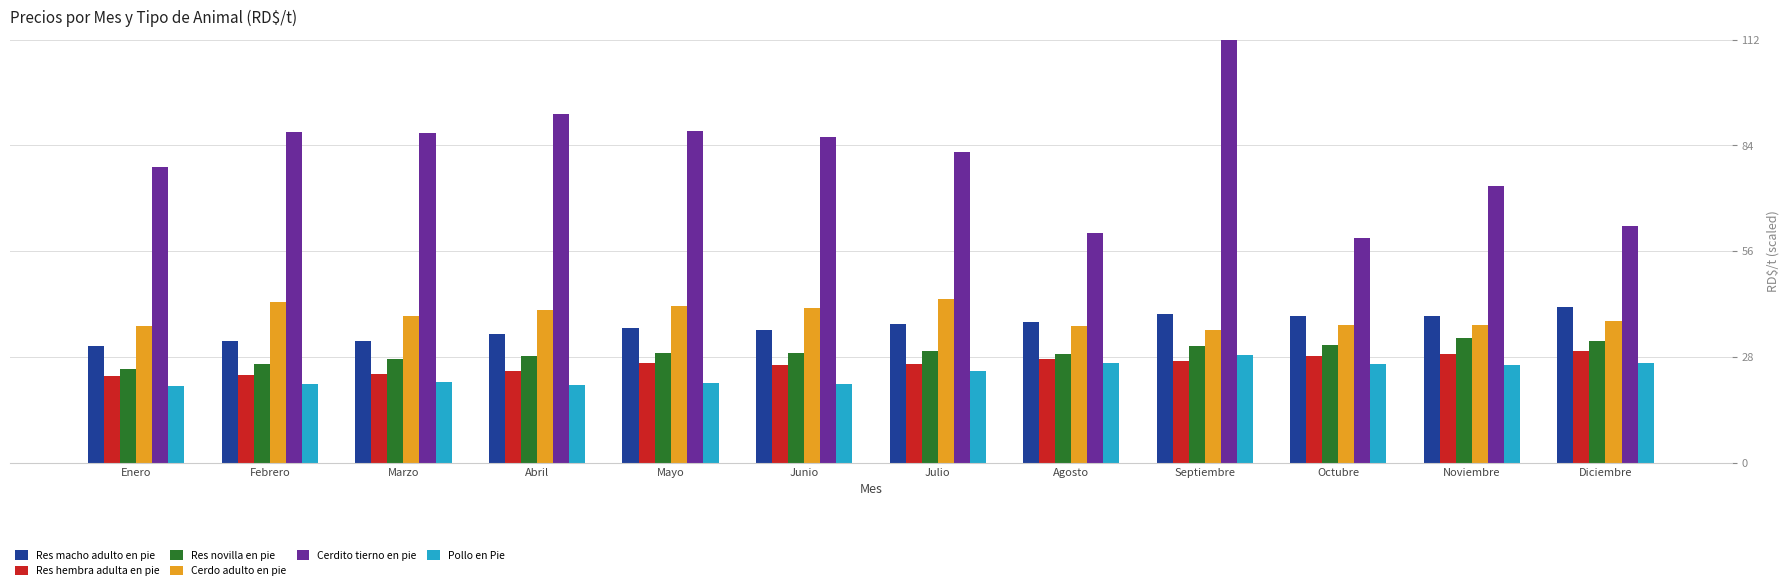

Which series has the widest spread of values?

Cerdito tierno en pie